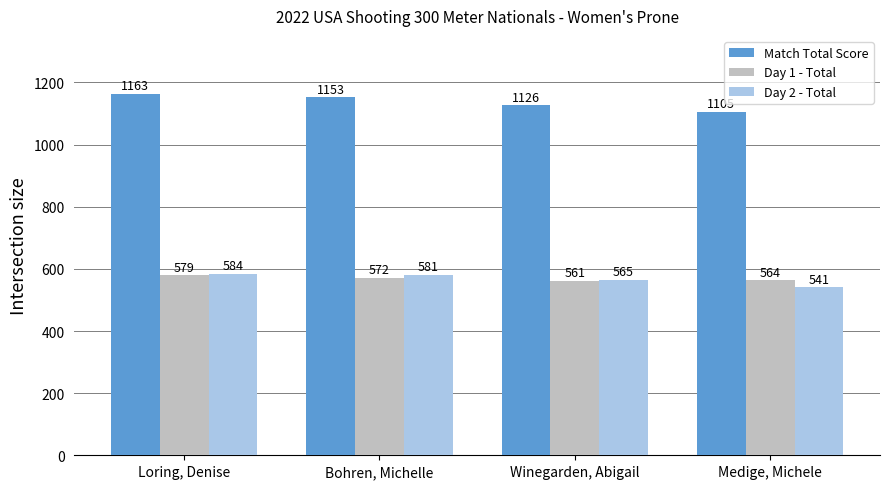

Reading left to right, list all the values displayed in this chart.

Match Total Score: Loring, Denise=1163	Bohren, Michelle=1153	Winegarden, Abigail=1126	Medige, Michele=1105
Day 1 - Total: Loring, Denise=579	Bohren, Michelle=572	Winegarden, Abigail=561	Medige, Michele=564
Day 2 - Total: Loring, Denise=584	Bohren, Michelle=581	Winegarden, Abigail=565	Medige, Michele=541